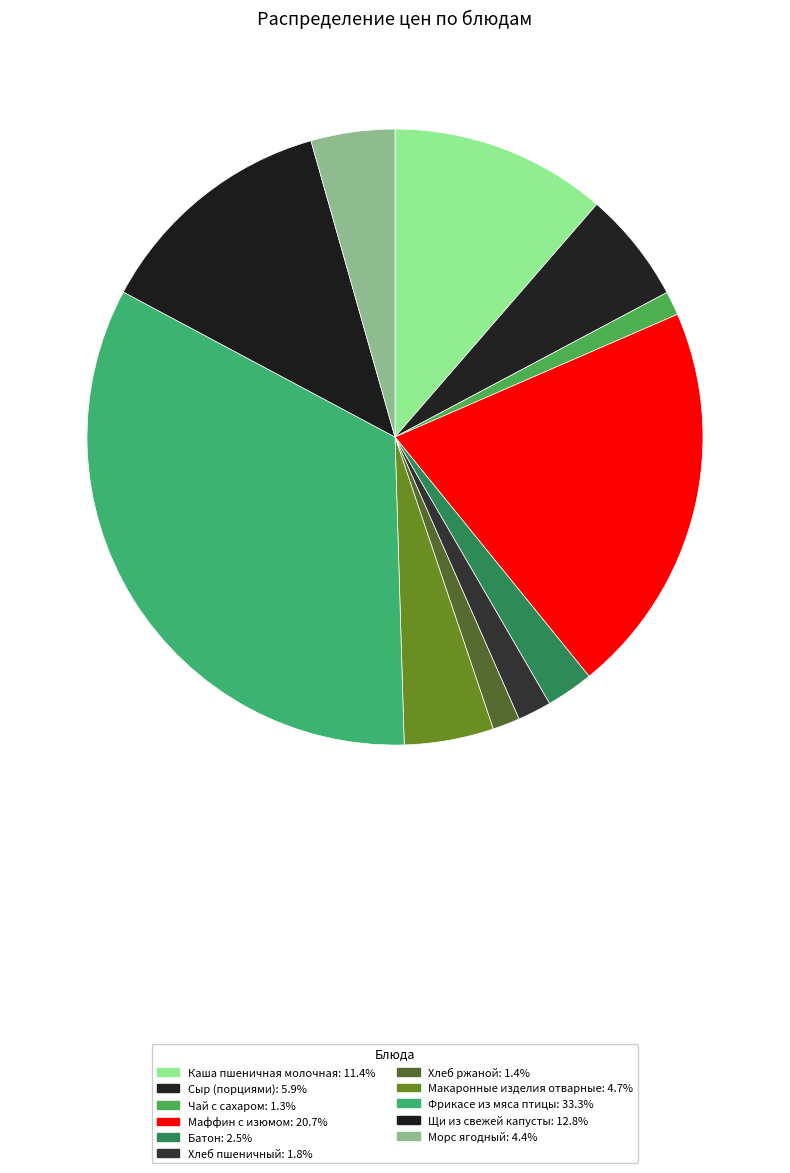

True or false: Морс ягодный accounts for 4% of the total.

True